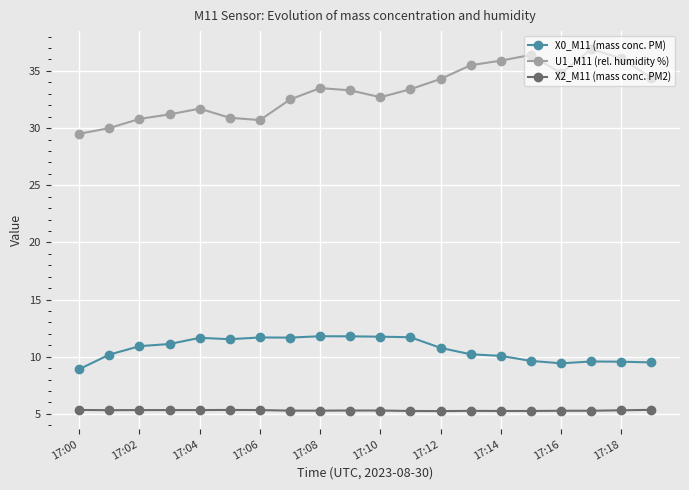

What is the value of the X0_M11 (mass conc. PM) point at the 14th from the left?

10.2